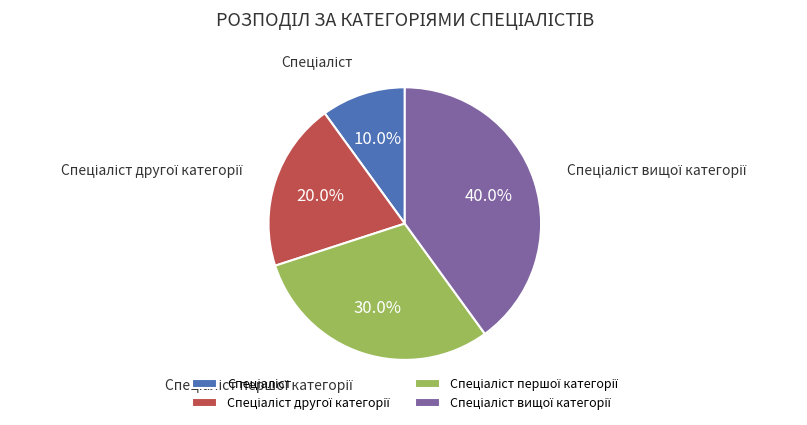

Is there any slice that represents more than half of the pie?

No